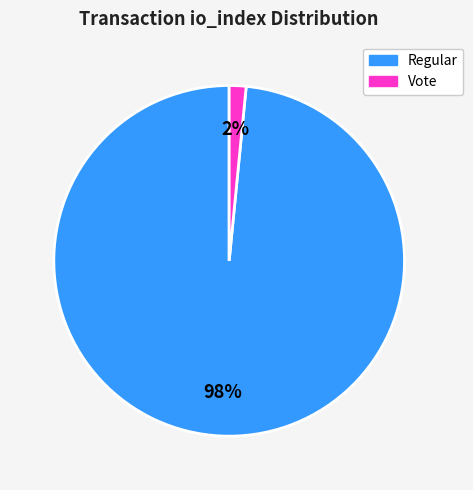

Is there a majority slice in this chart?

Yes